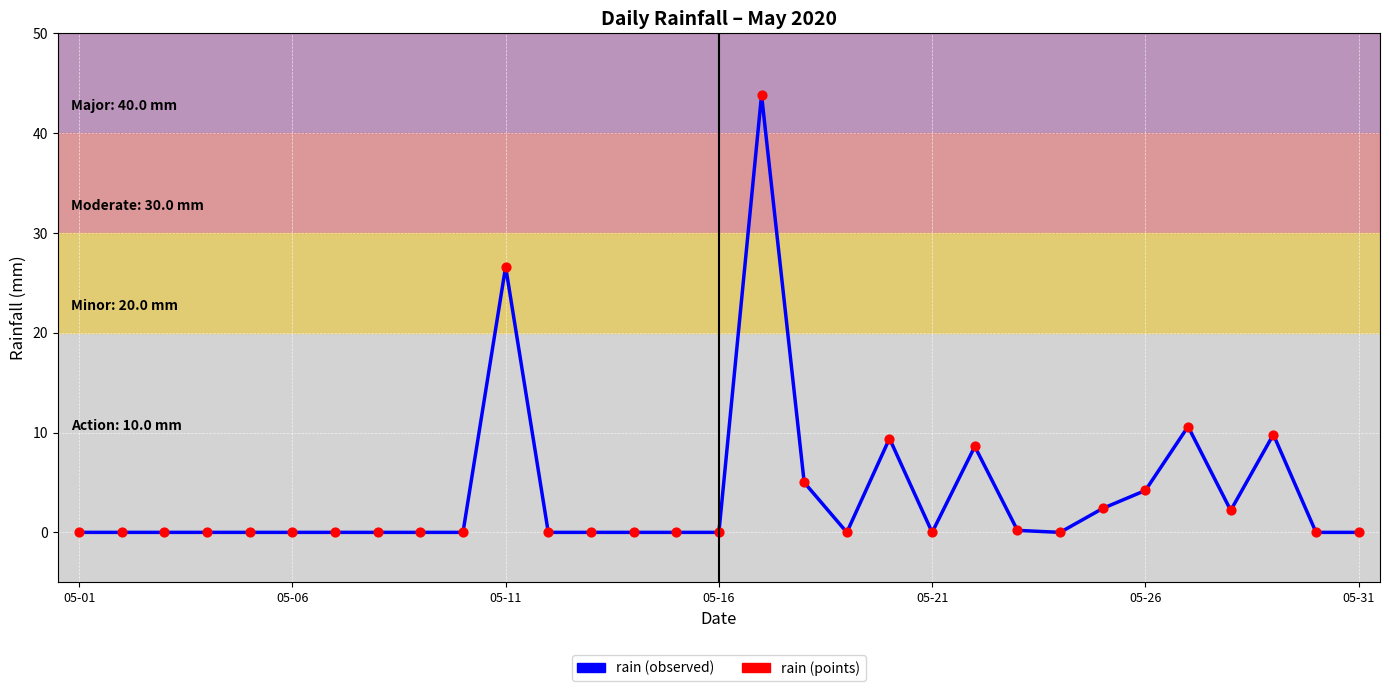

What is the difference between the maximum and minimum values?

43.8